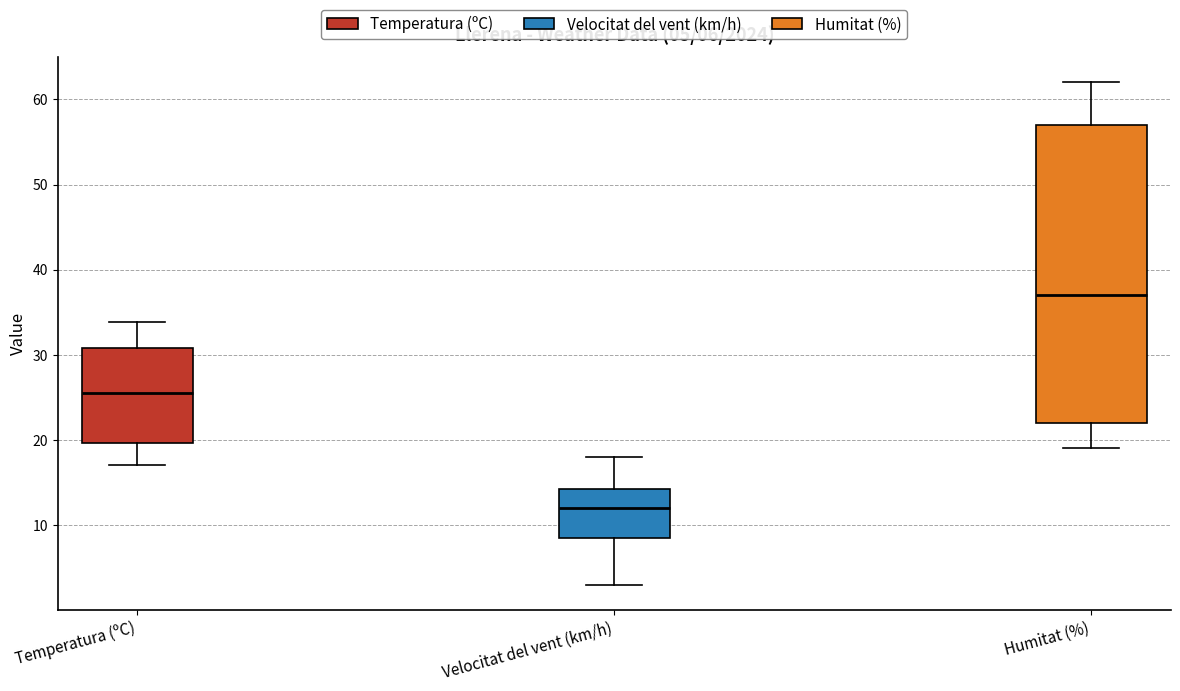

Which box has the highest median line?

Humitat (%)